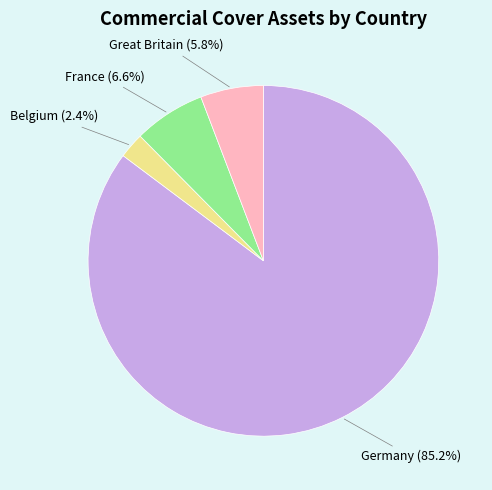

Is there any slice that represents more than half of the pie?

Yes